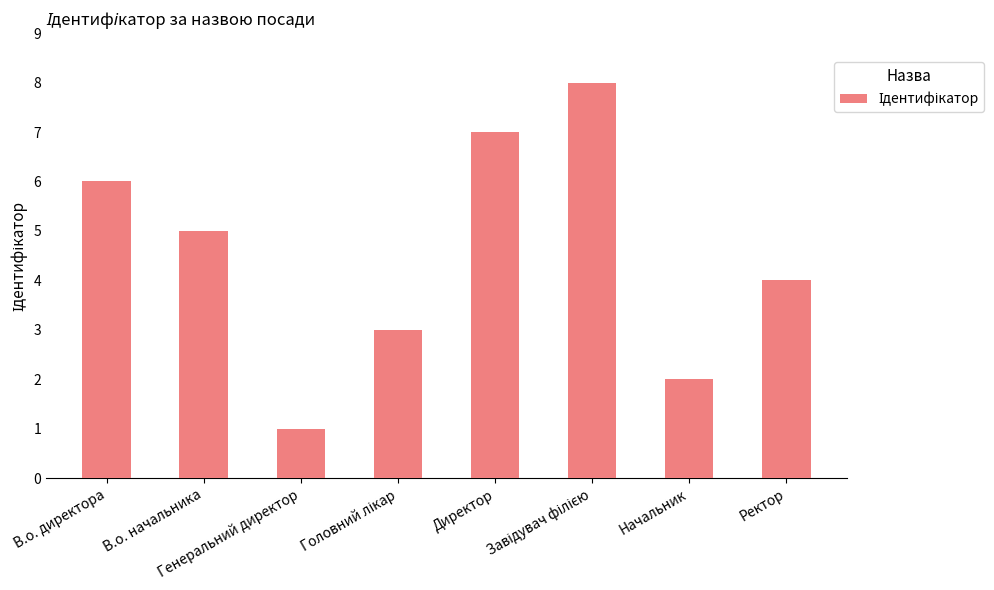

Is it true that the value at Начальник is 2?

True